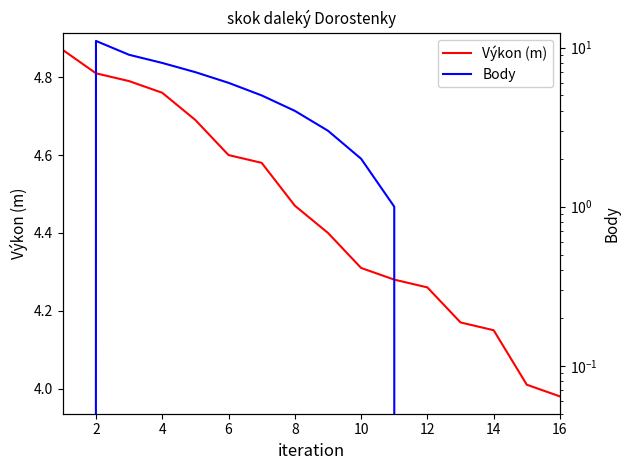

List the series in order of their peak value, highest first.

Body, Výkon (m)